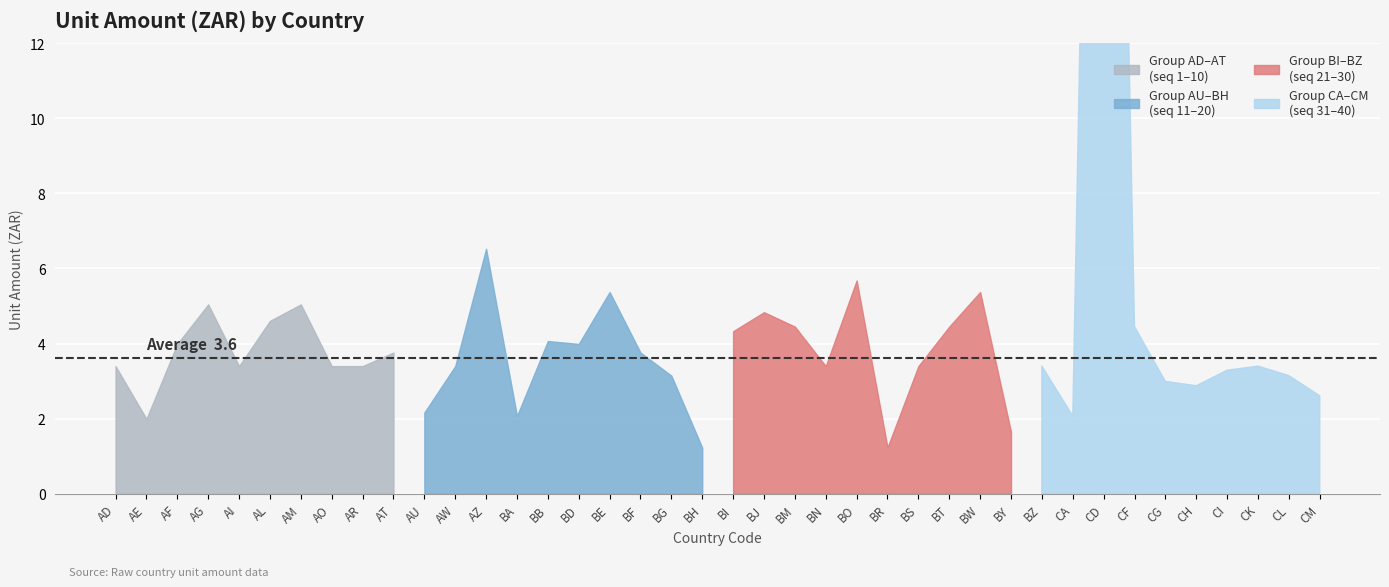

How many lines are shown in the chart?

1